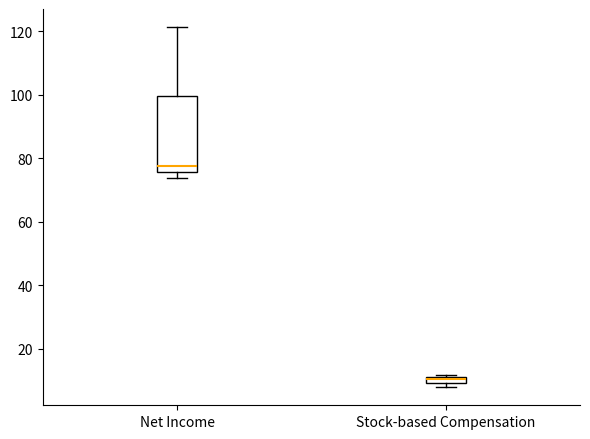

Comparing the boxes themselves (not the whiskers), which one is the tallest?

Net Income